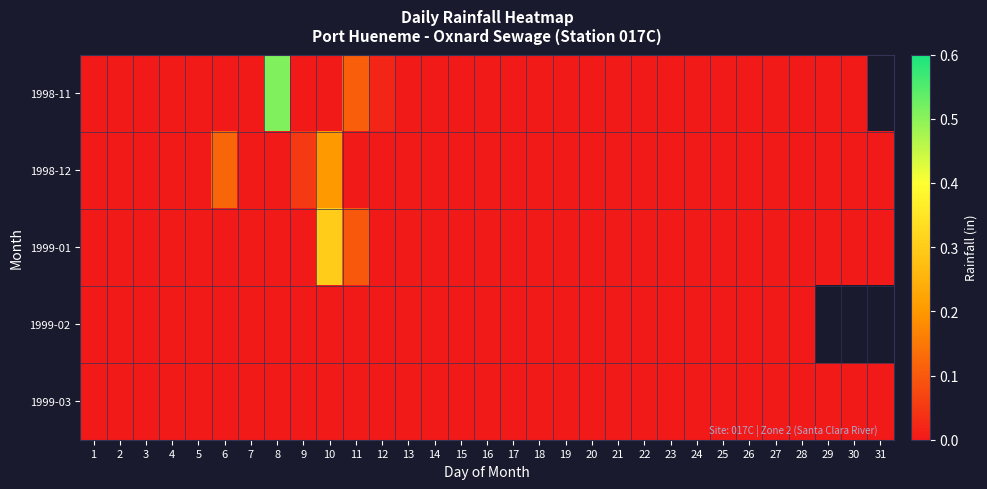

The 1999-03 series shows 0.0 at 1. True or false?

True